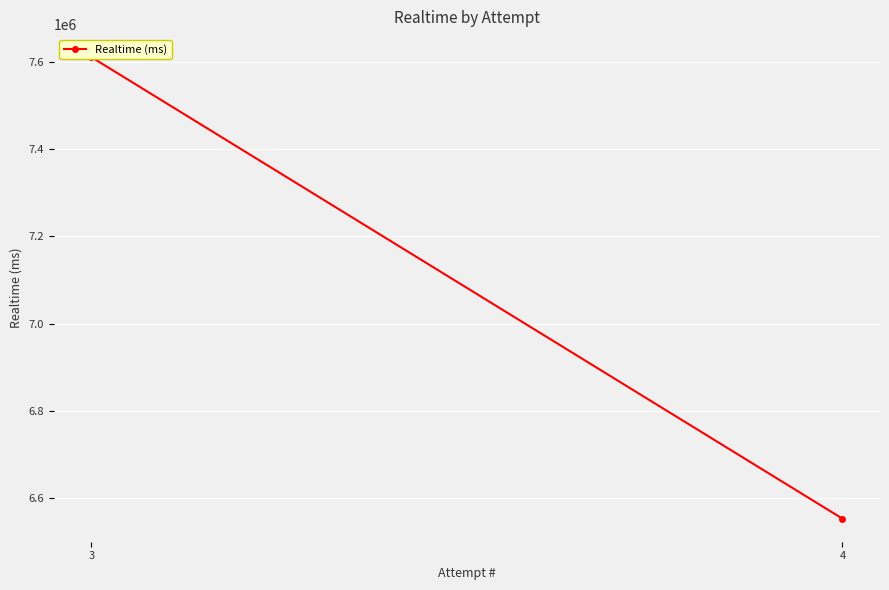

How many values are between 6552475 and 7610912?

2